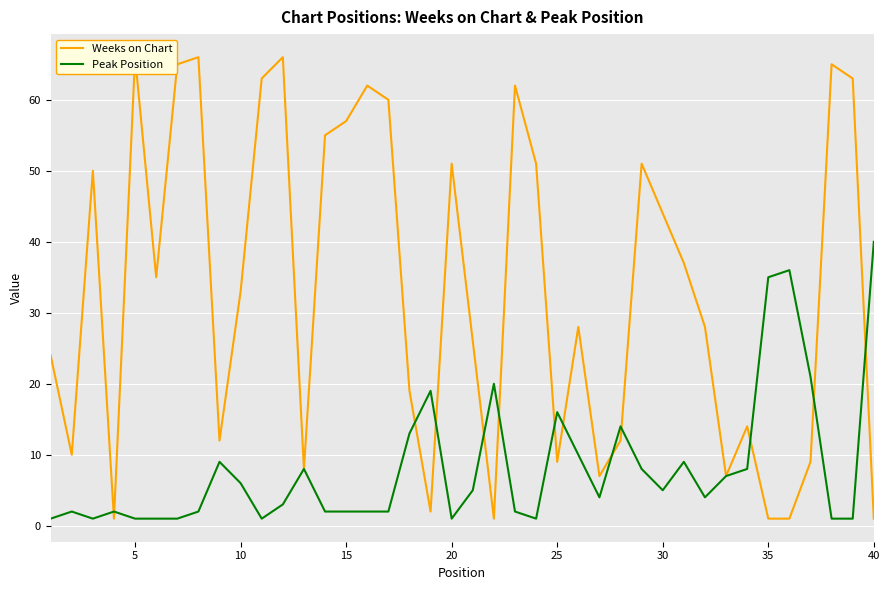

Rank the series by their maximum value, from highest to lowest.

Weeks on Chart, Peak Position